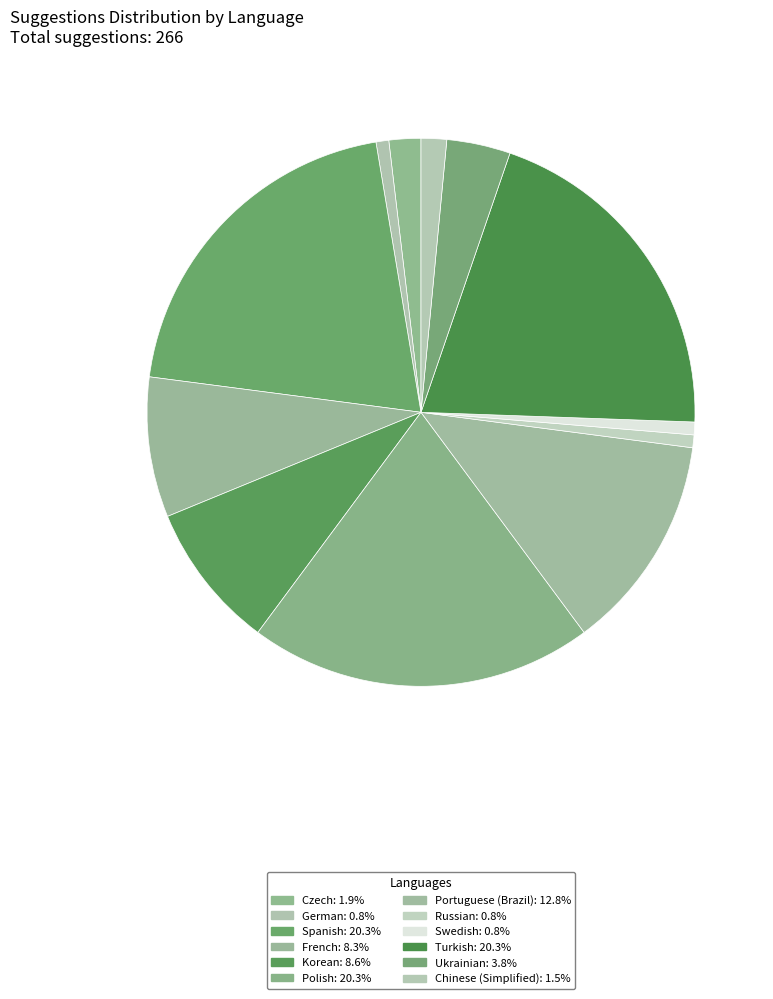

How many slices are in this pie chart?

12